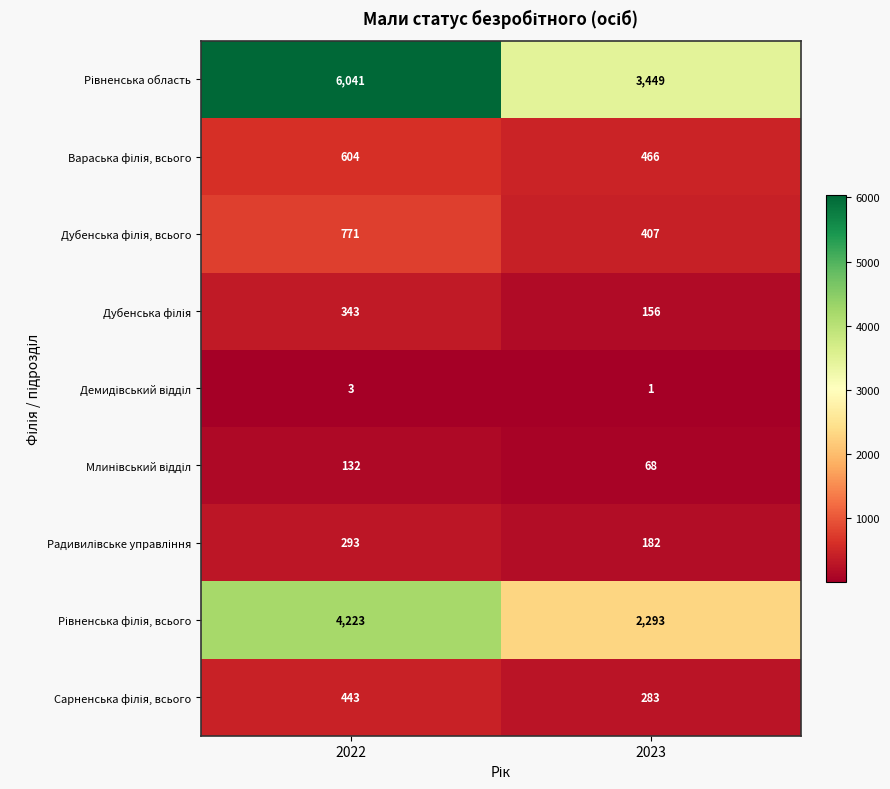

What is the total value across all series at 2023?

7305